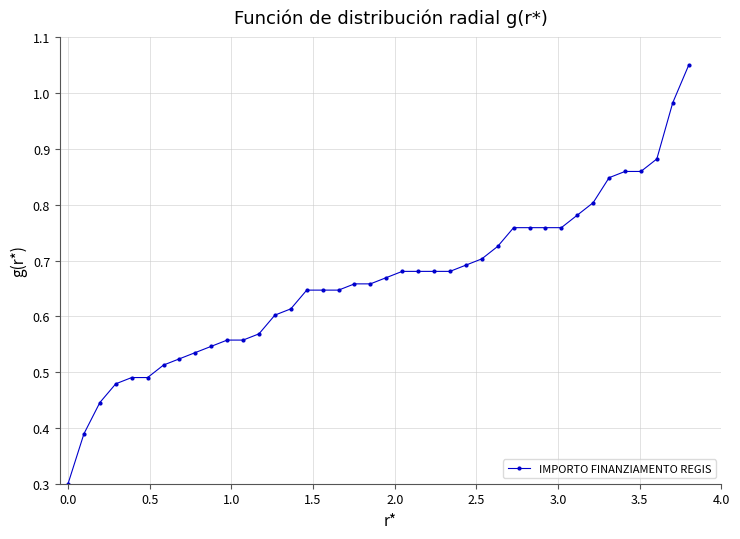

What is the value of the 1st point from the left?

0.3